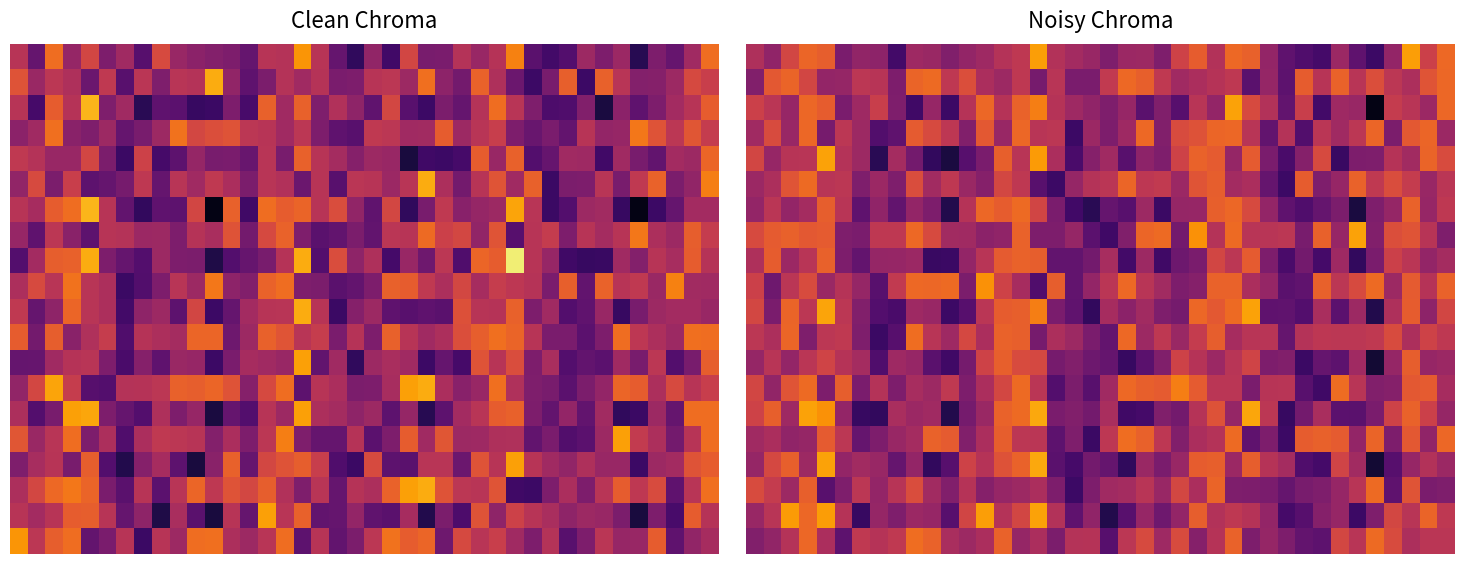

What is the average value of the 0.0 series?

0.5